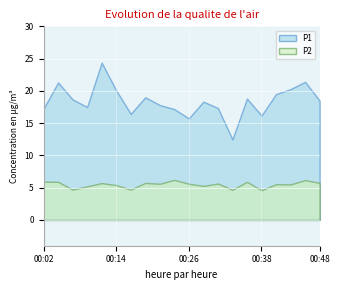

True or false: P2 and P1 intersect in this chart.

False